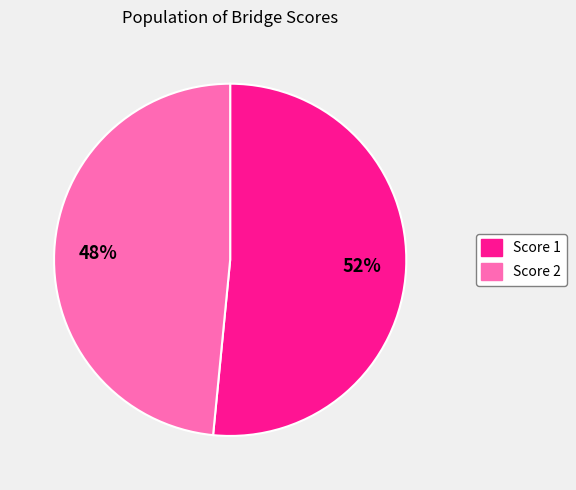

Between Score 1 and Score 2, which is larger?

Score 1